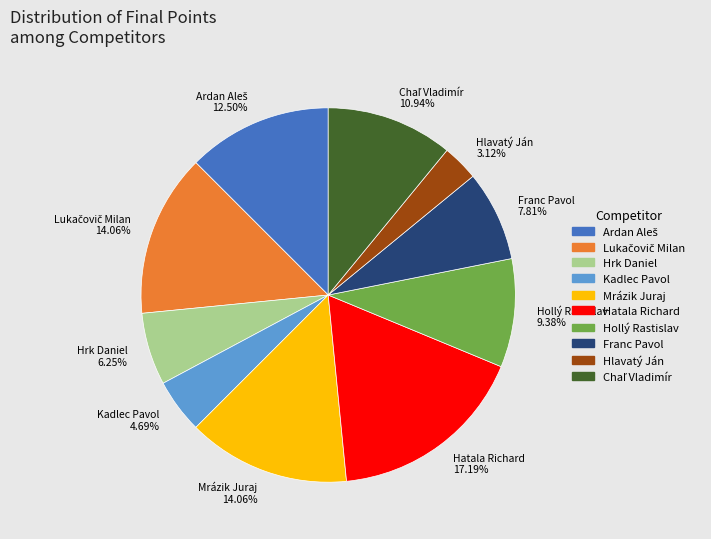

Which slice is the smallest?

Hlavatý Ján